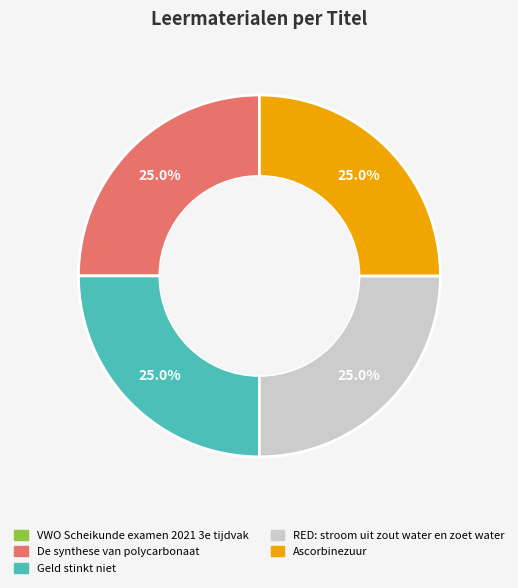

Is it true that Geld stinkt niet is 11% of the pie?

False